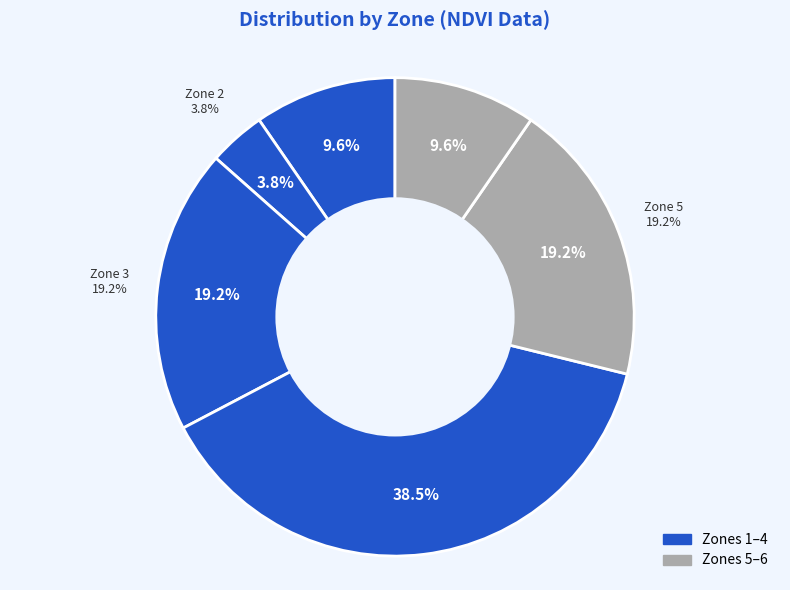

Do Zone 2 and Zone 4 together represent more than half of the pie?

No